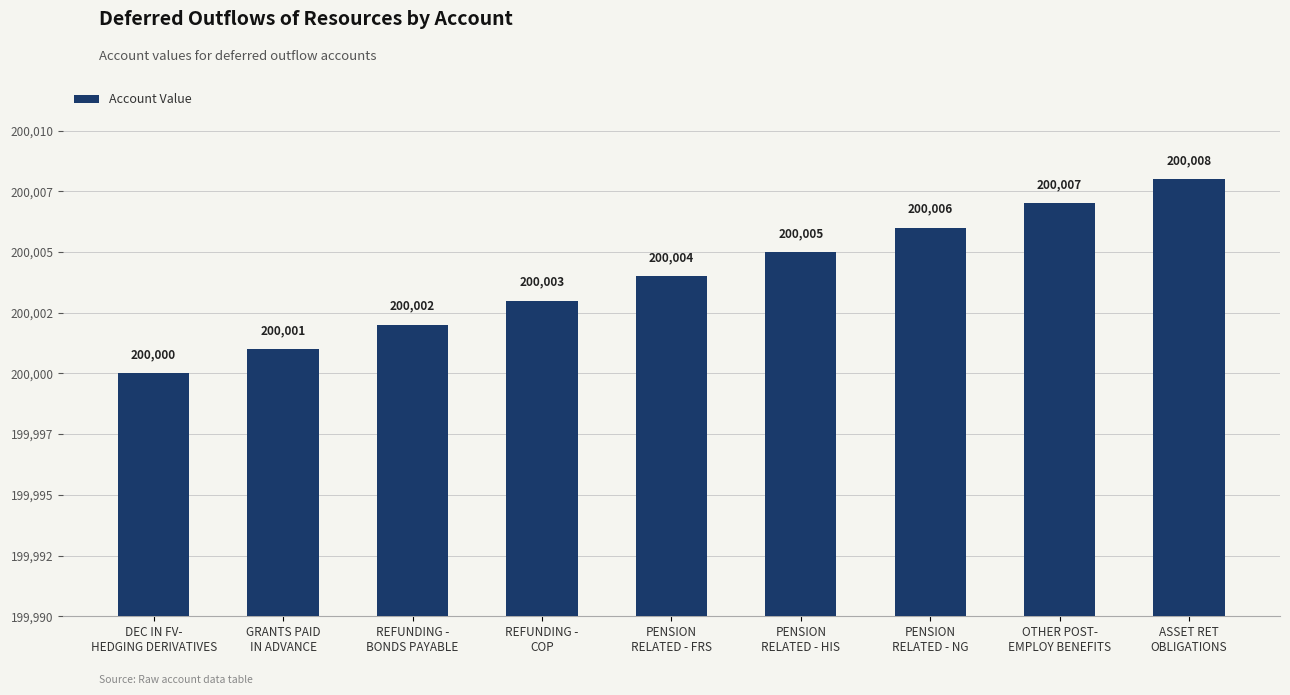

What is the label of the 2nd bar from the right?

OTHER POST-
EMPLOY BENEFITS